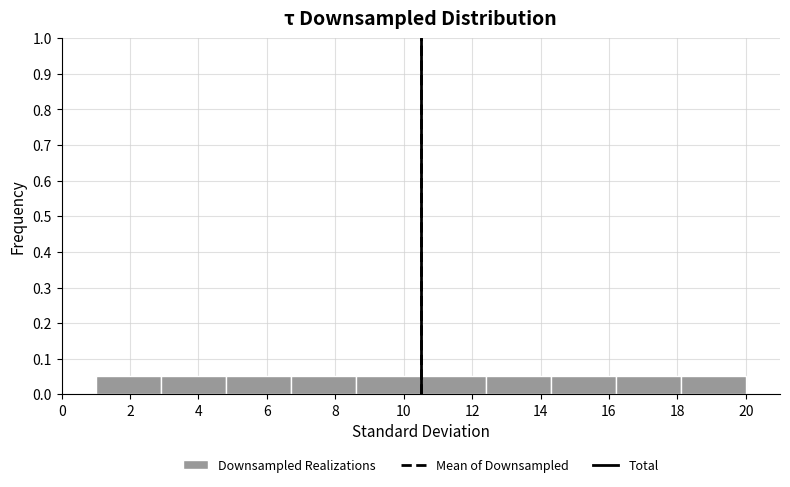

Reading left to right, transcribe this chart: for each bar, give the range it covers on the x-axis and its height. Neither the bar edges nor the heights are printed on the chart, so give them approximately, as read against the axes.

1.0 to 2.9: 0.05
2.9 to 4.8: 0.05
4.8 to 6.7: 0.05
6.7 to 8.6: 0.05
8.6 to 10.5: 0.05
10.5 to 12.4: 0.05
12.4 to 14.3: 0.05
14.3 to 16.2: 0.05
16.2 to 18.1: 0.05
18.1 to 20.0: 0.05